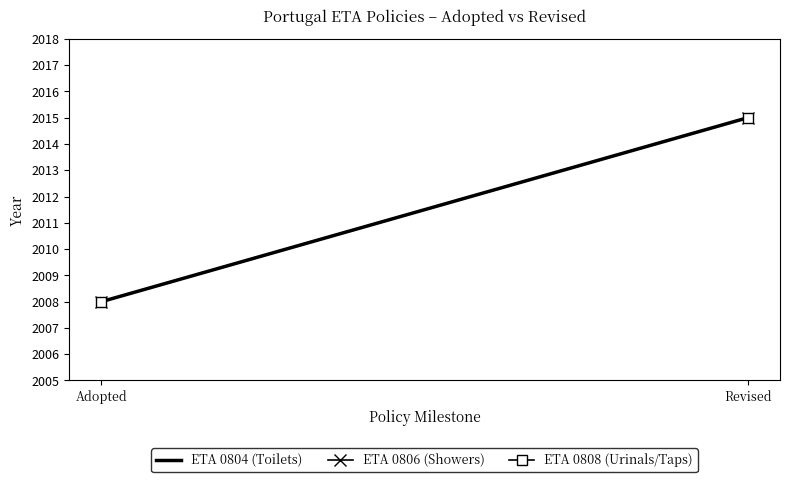

What is the minimum value for ETA 0806 (Showers)?

2008